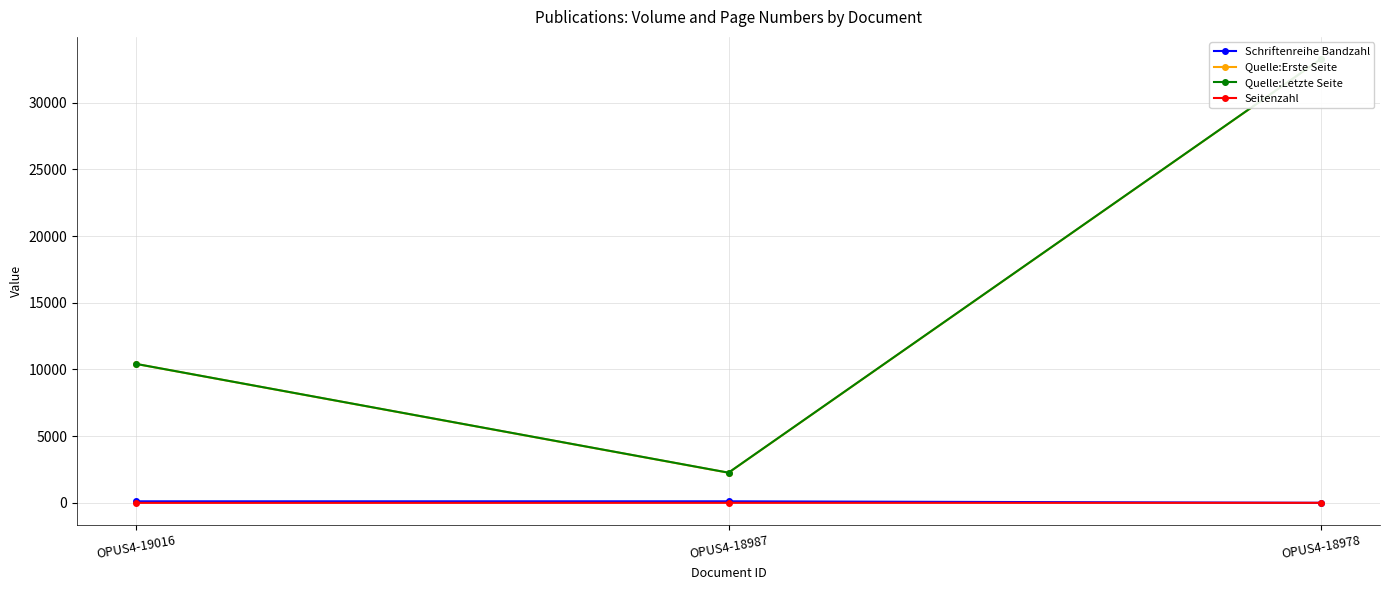

How many data points in Quelle:Letzte Seite are less than 10416?

1